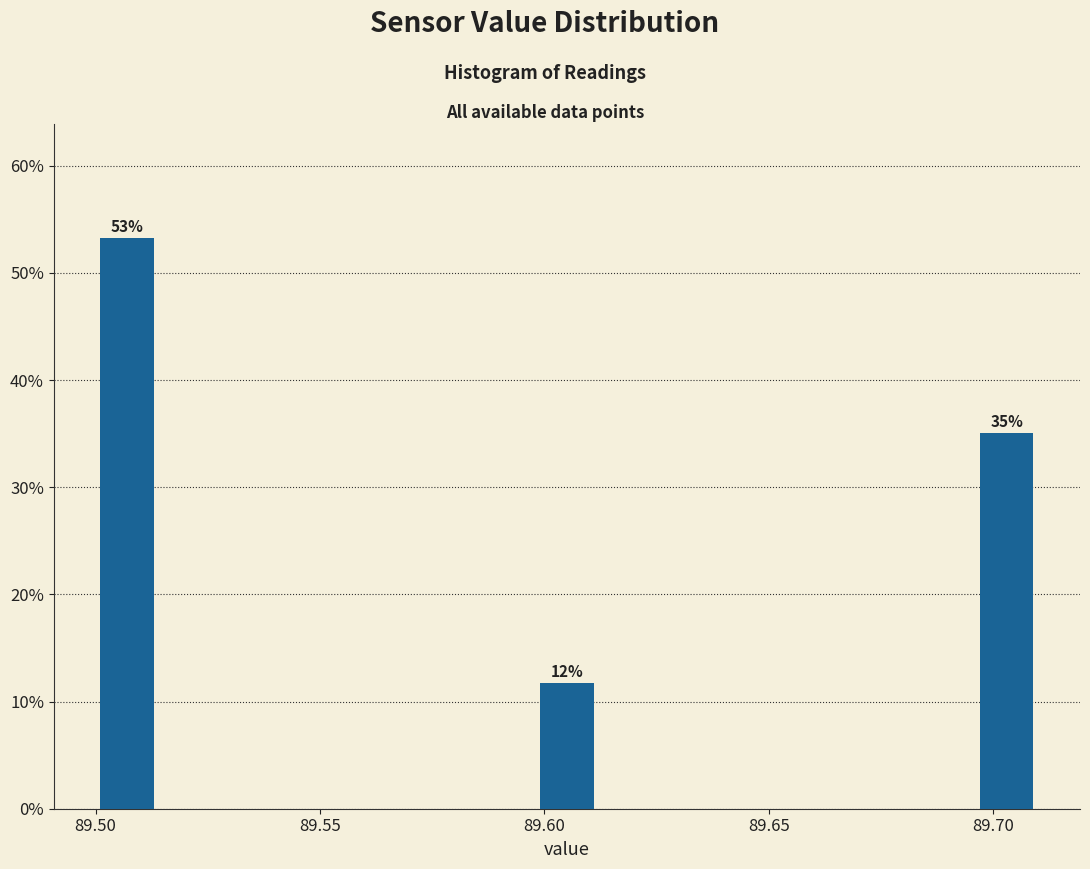

Read against the x-axis, roughly where is the centre of the tallest bar?

89.505